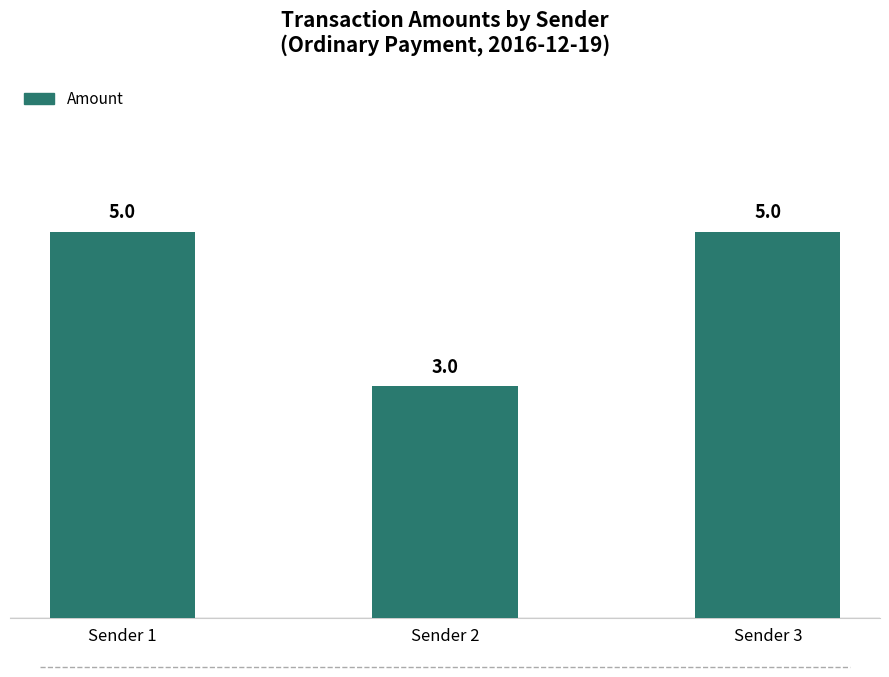

What is the value of the 3rd bar from the left?

5